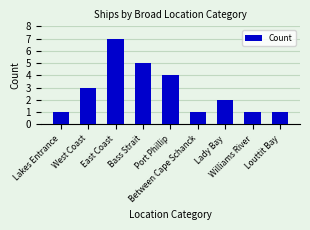

Reading left to right, list all the values displayed in this chart.

1	3	7	5	4	1	2	1	1